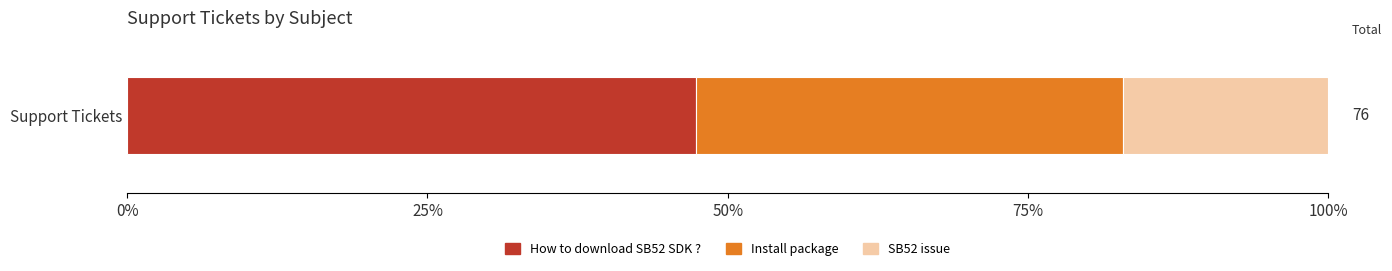

Reading left to right, transcribe all the data shown in this chart.

36	27	13